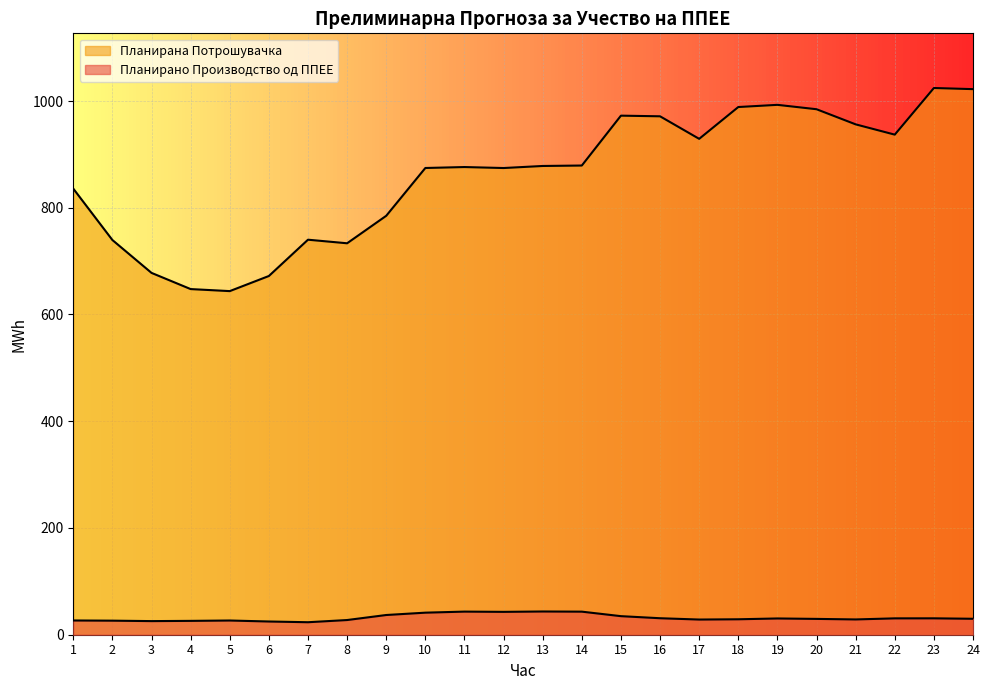

True or false: Планирано Производство од ППЕЕ and Планирана Потрошувачка intersect in this chart.

False